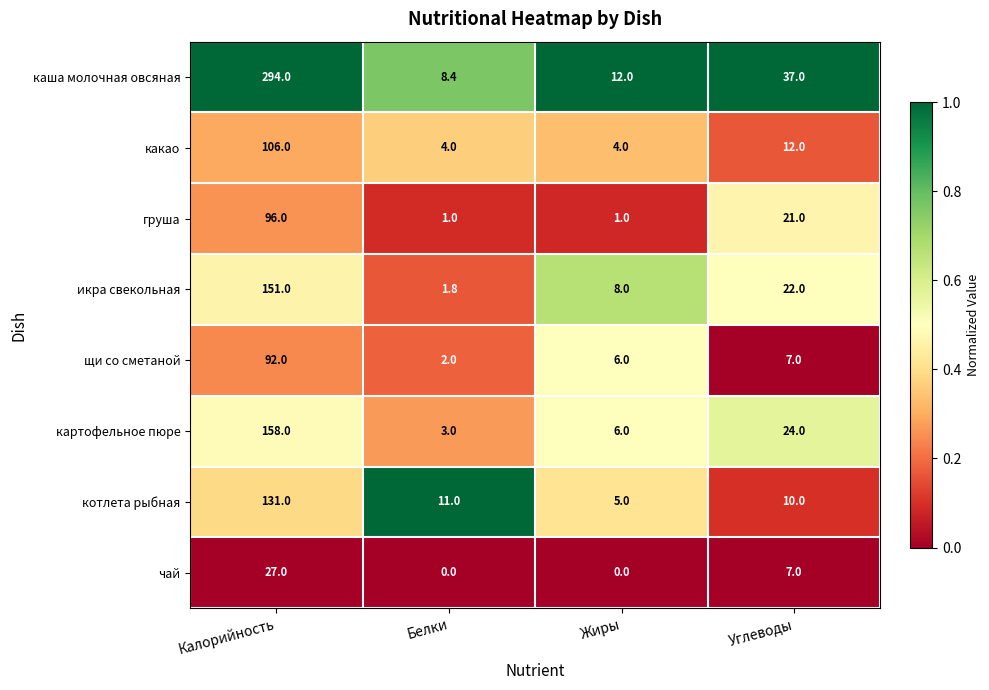

At which category does the chart reach its peak across all series?

Калорийность